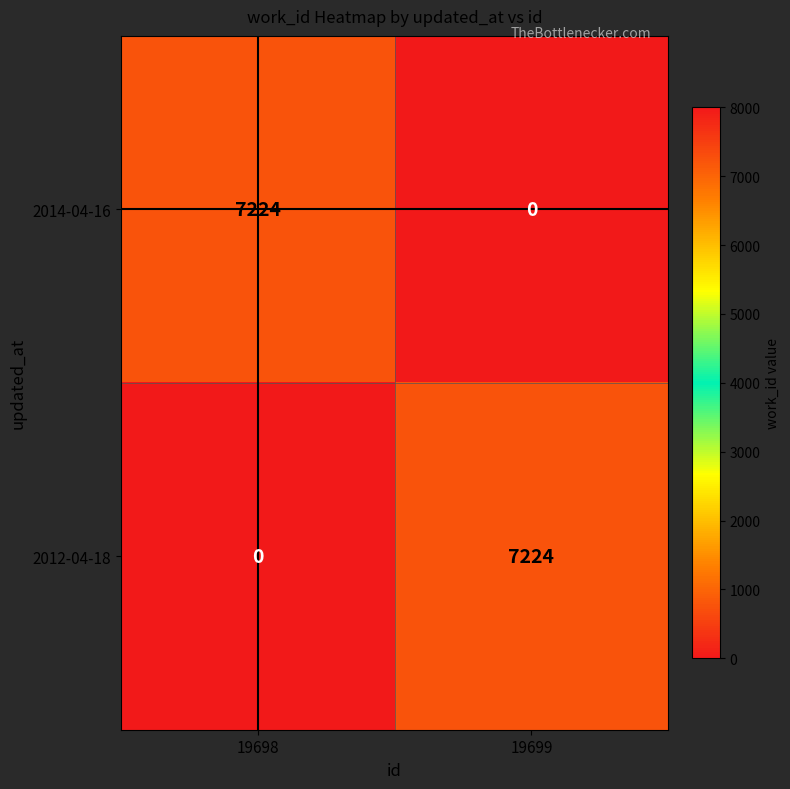

At which label is 2012-04-18 closest to 3612?

19698